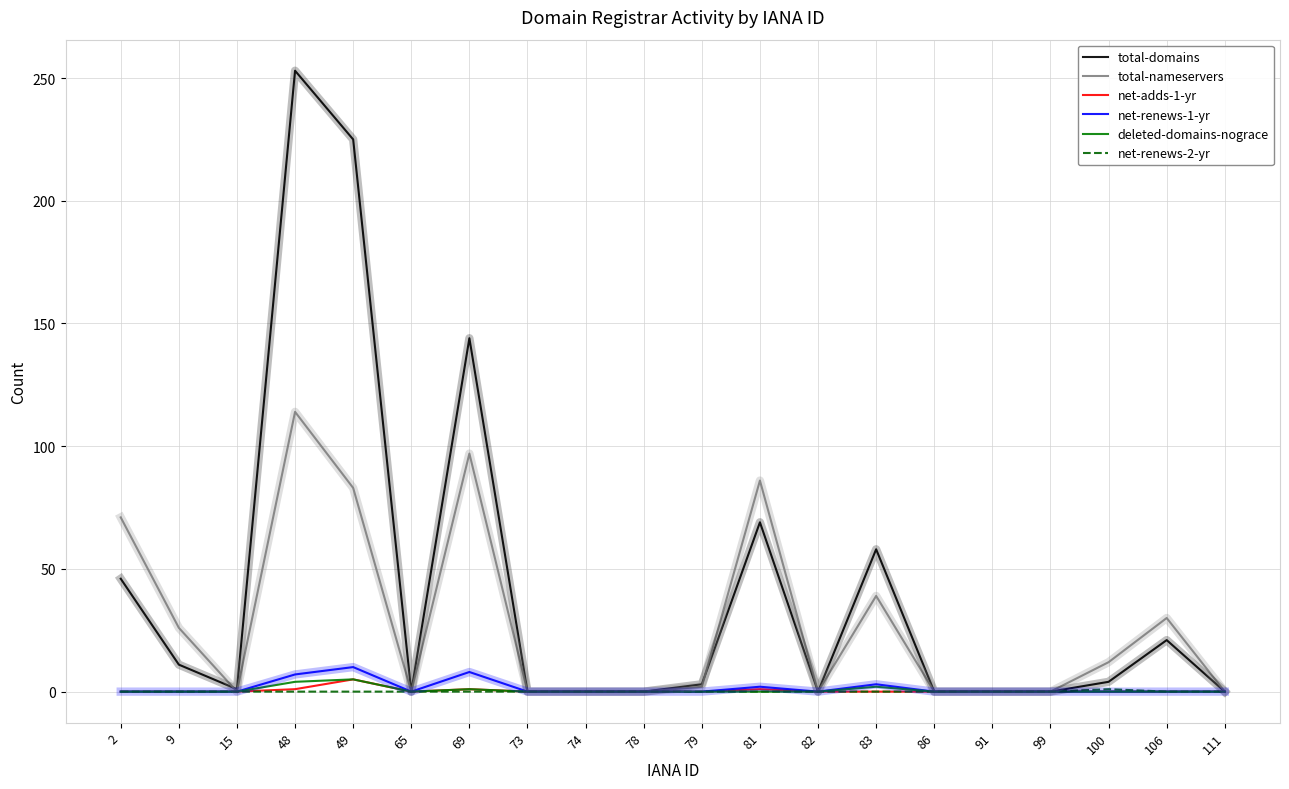

Which series has the largest total across all categories?

total-domains